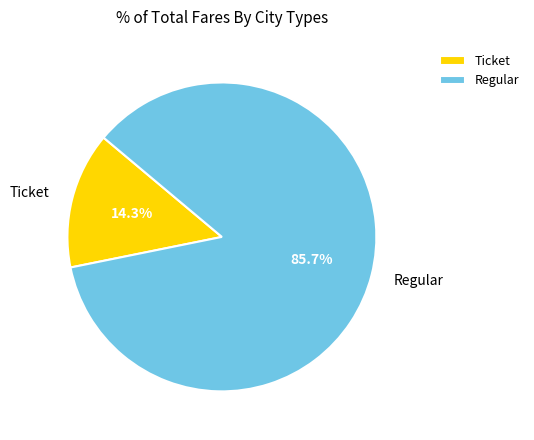

Between Regular and Ticket, which is larger?

Regular